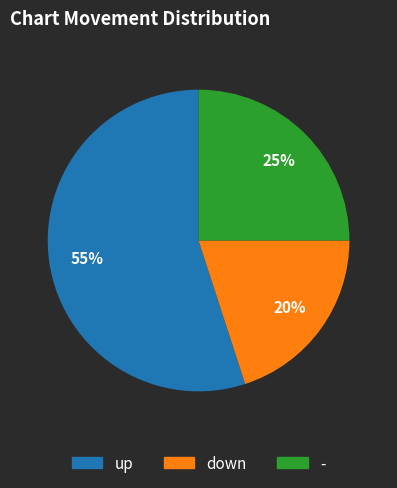

How many slices are in this pie chart?

3